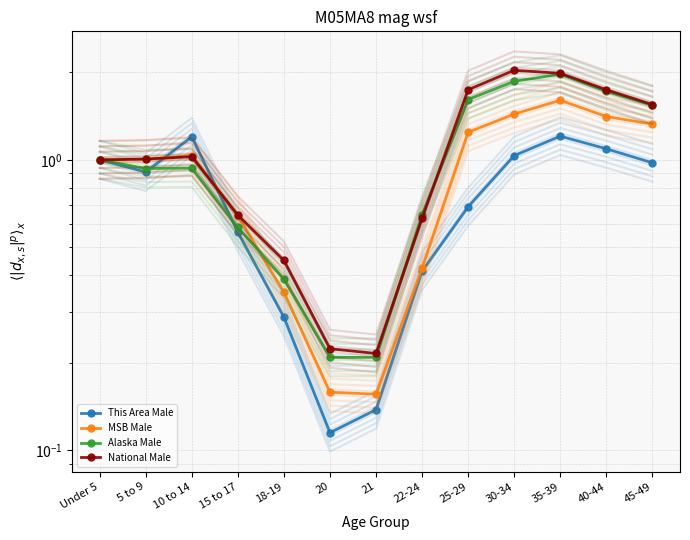

What value does the Alaska Male series have at 25-29?

1.6